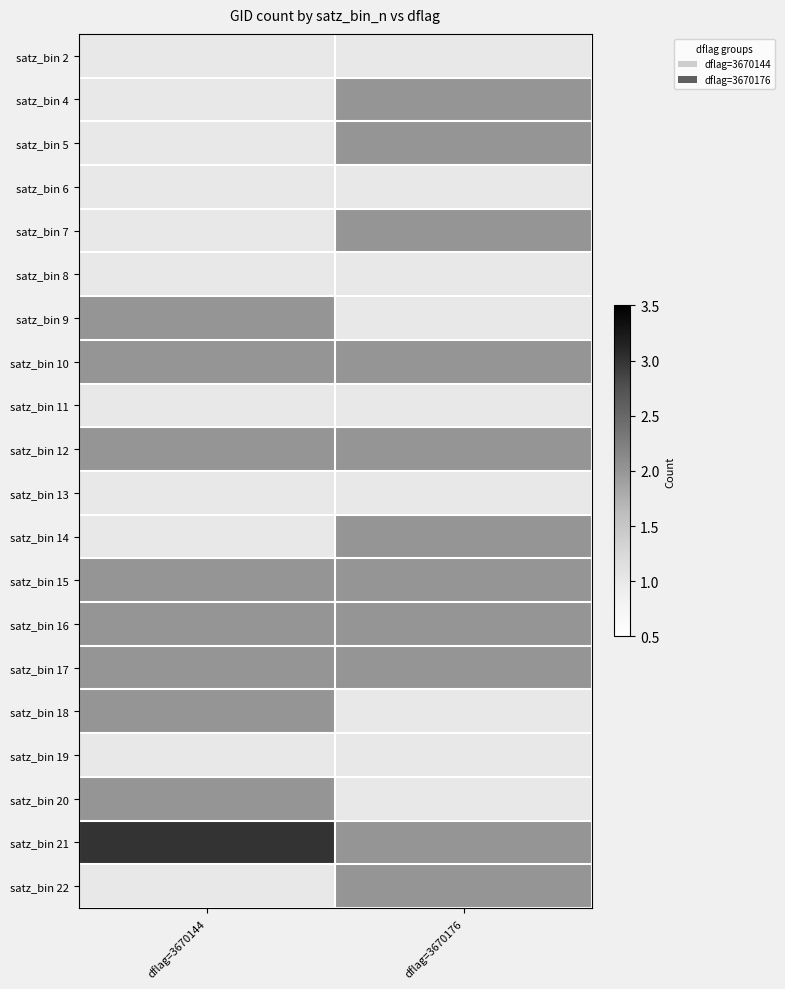

Which category has the lowest value across all series?

dflag=3670144